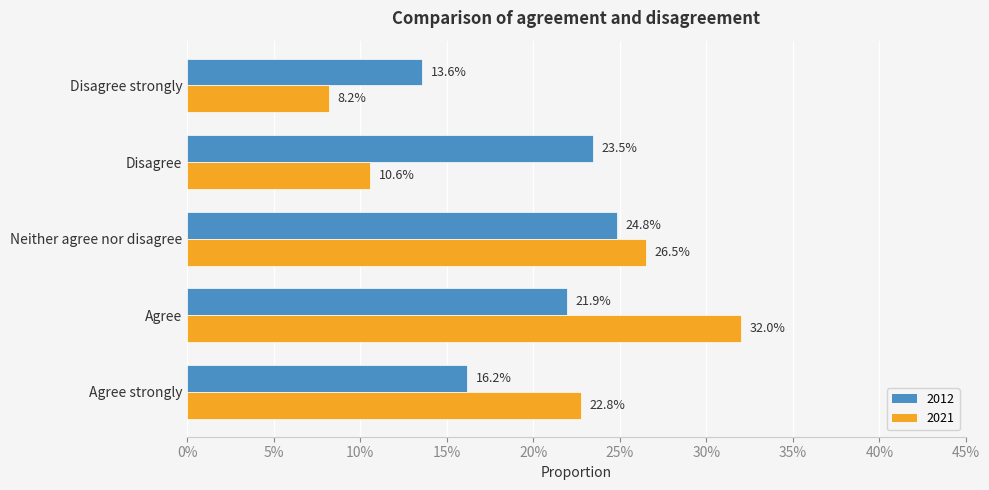

Reading right to left, extract all data points from this chart.

2012: Disagree strongly=0.1	Disagree=0.2	Neither agree nor disagree=0.2	Agree=0.2	Agree strongly=0.2
2021: Disagree strongly=0.1	Disagree=0.1	Neither agree nor disagree=0.3	Agree=0.3	Agree strongly=0.2